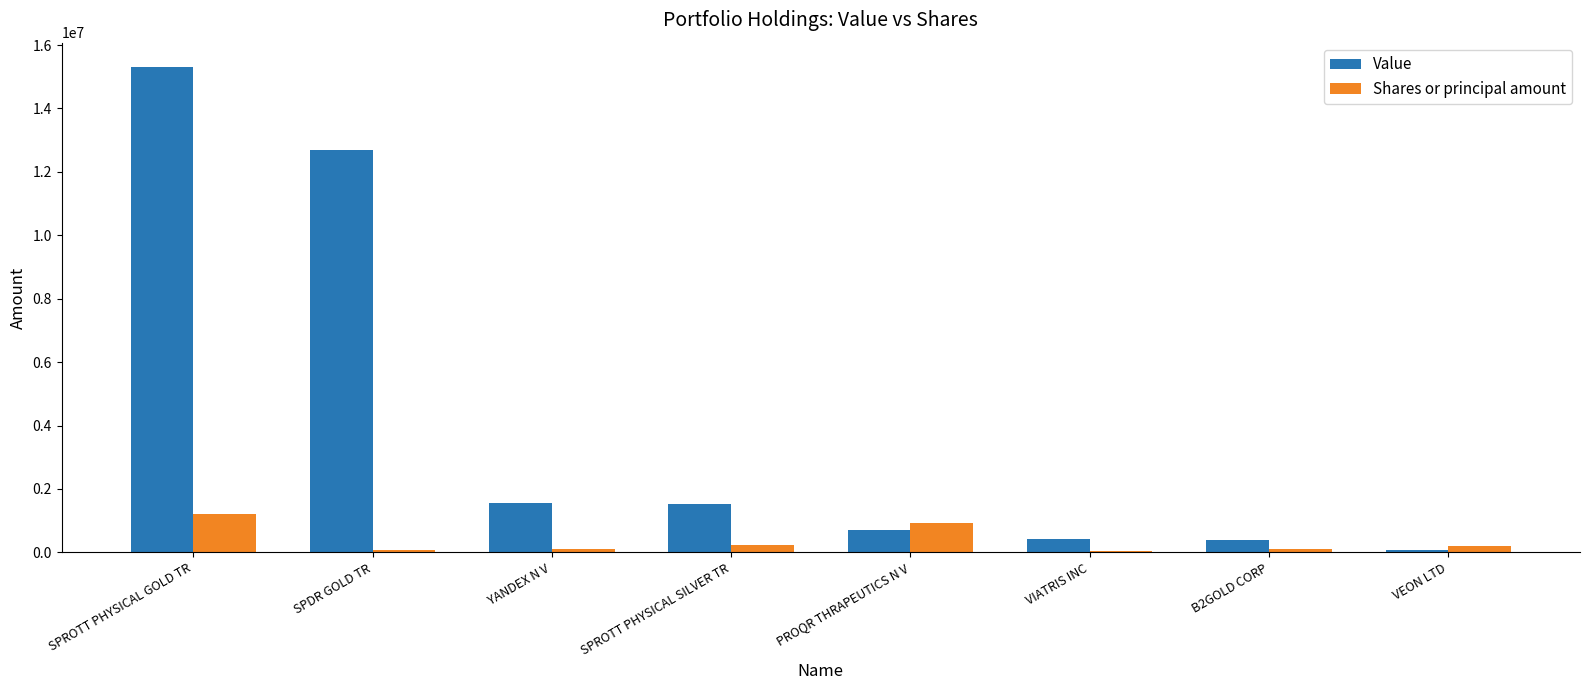

Does the chart contain stacked bars?

No